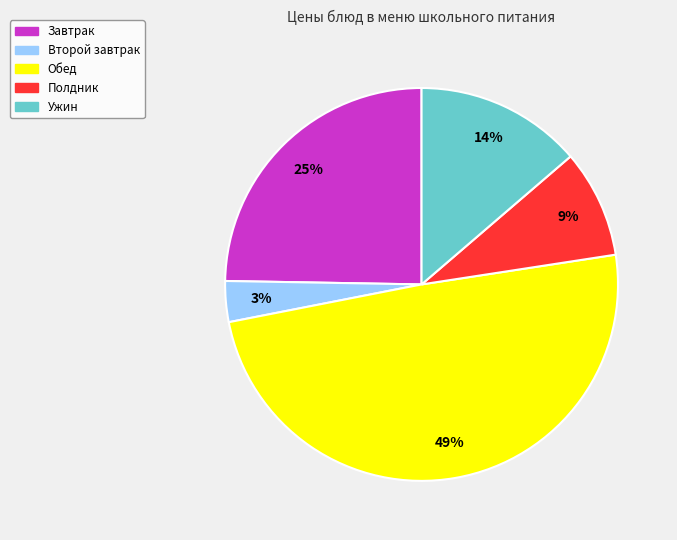

What percentage is the Завтрак slice, to the nearest percent?

25%